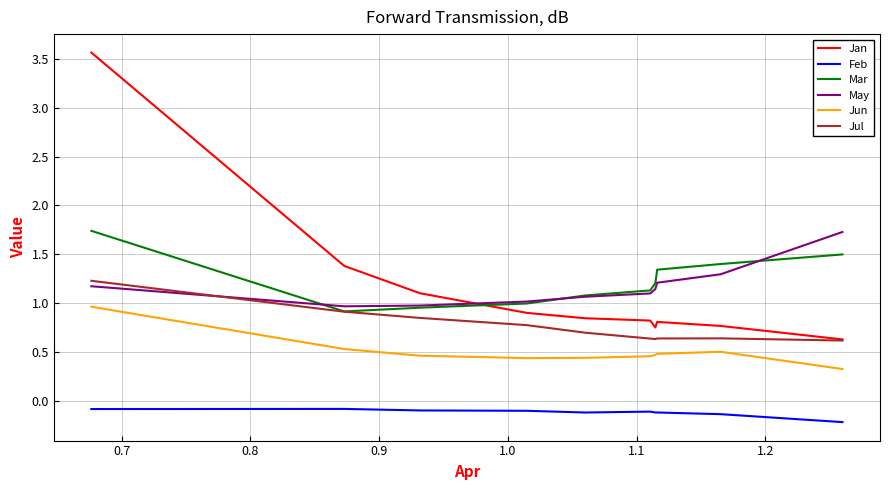

True or false: Jun and Feb cross at least once.

False